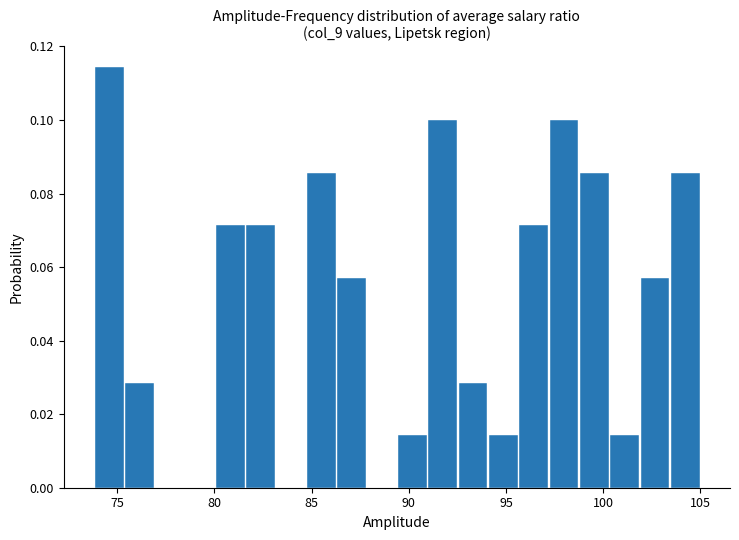

Read against the x-axis, roughly where is the centre of the tallest bar?

74.5